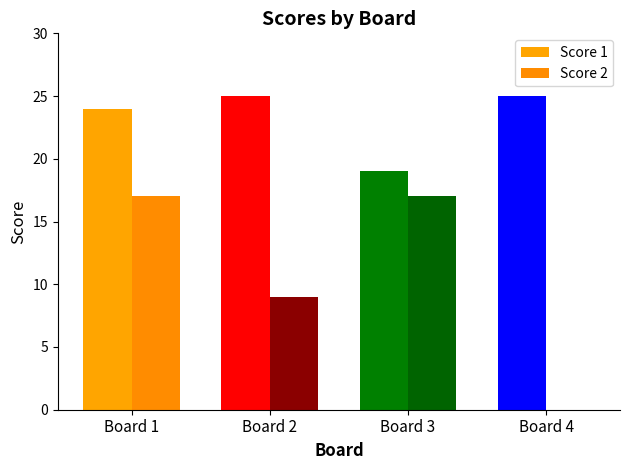

Reading right to left, extract all data points from this chart.

Score 1: Board 4=25	Board 3=19	Board 2=25	Board 1=24
Score 2: Board 4=0	Board 3=17	Board 2=9	Board 1=17